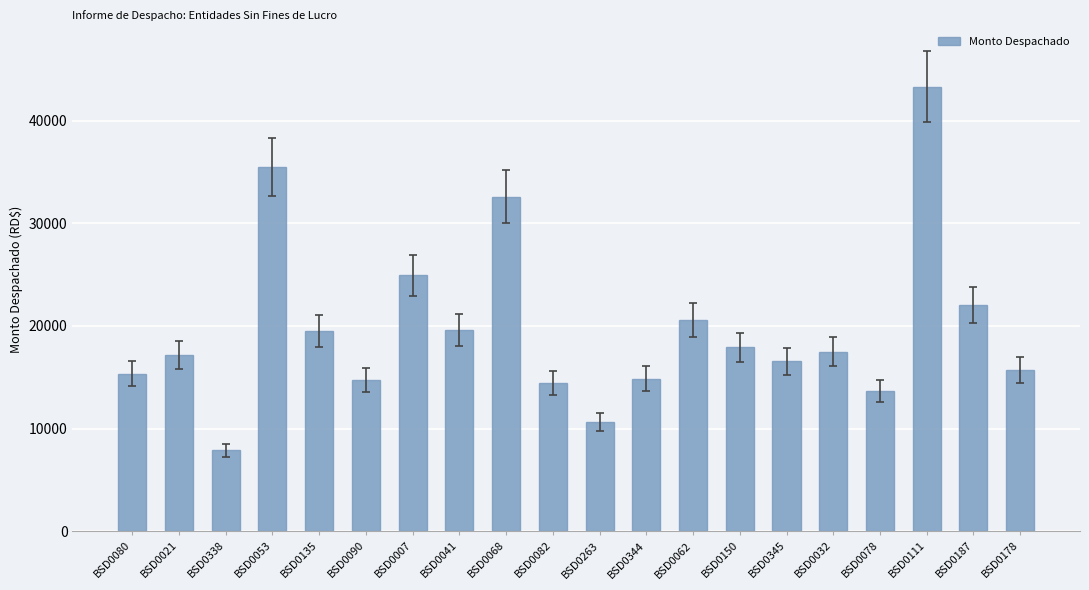

What is the smallest value displayed?

7902.6